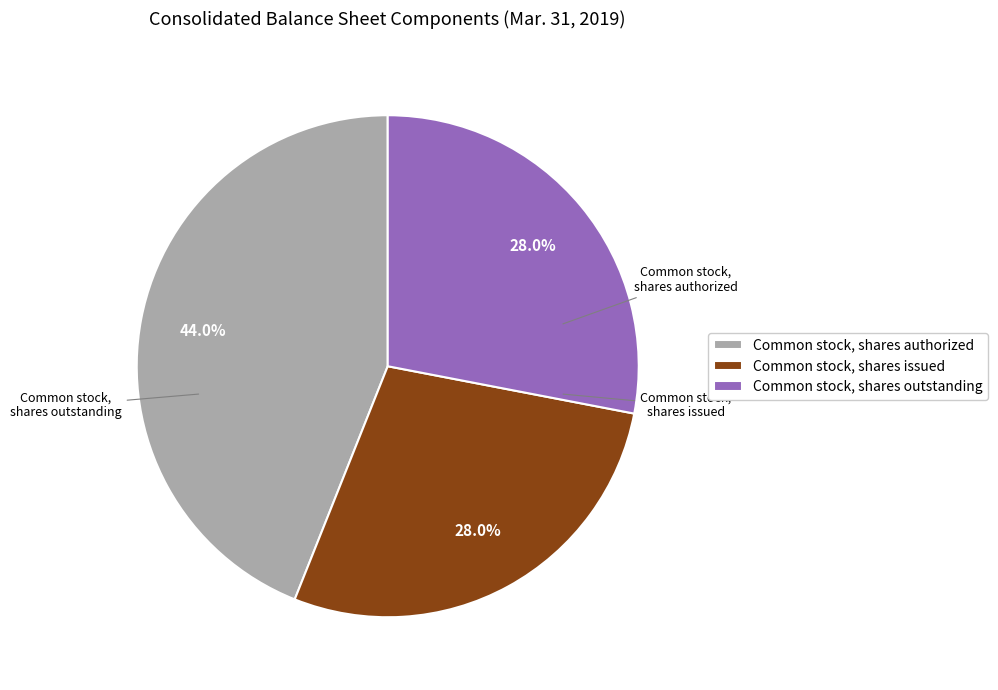

What percentage do Common stock, shares authorized and Common stock, shares outstanding together represent?

72.0%